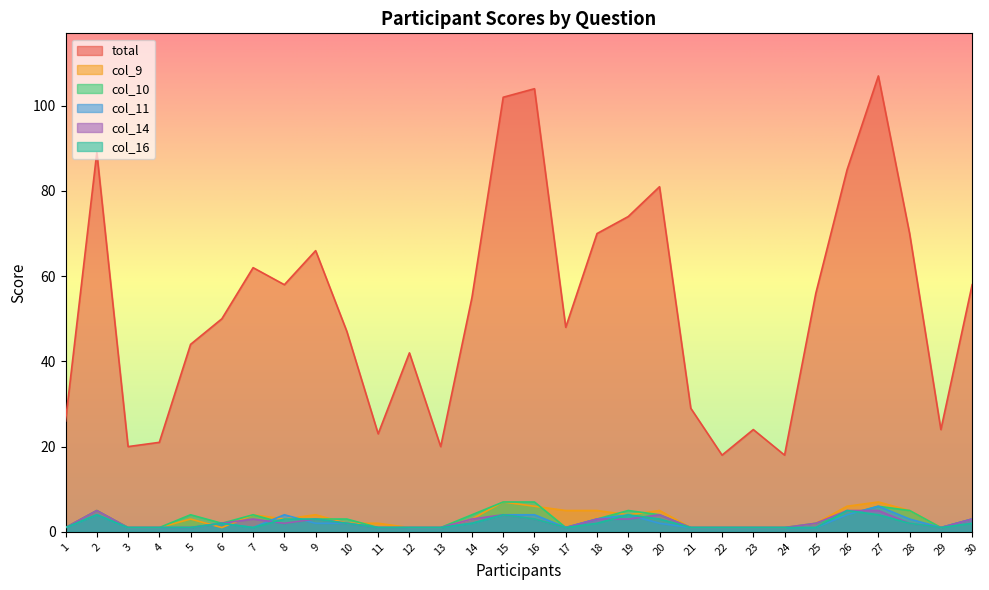

What is the total value across all series at 6?

59